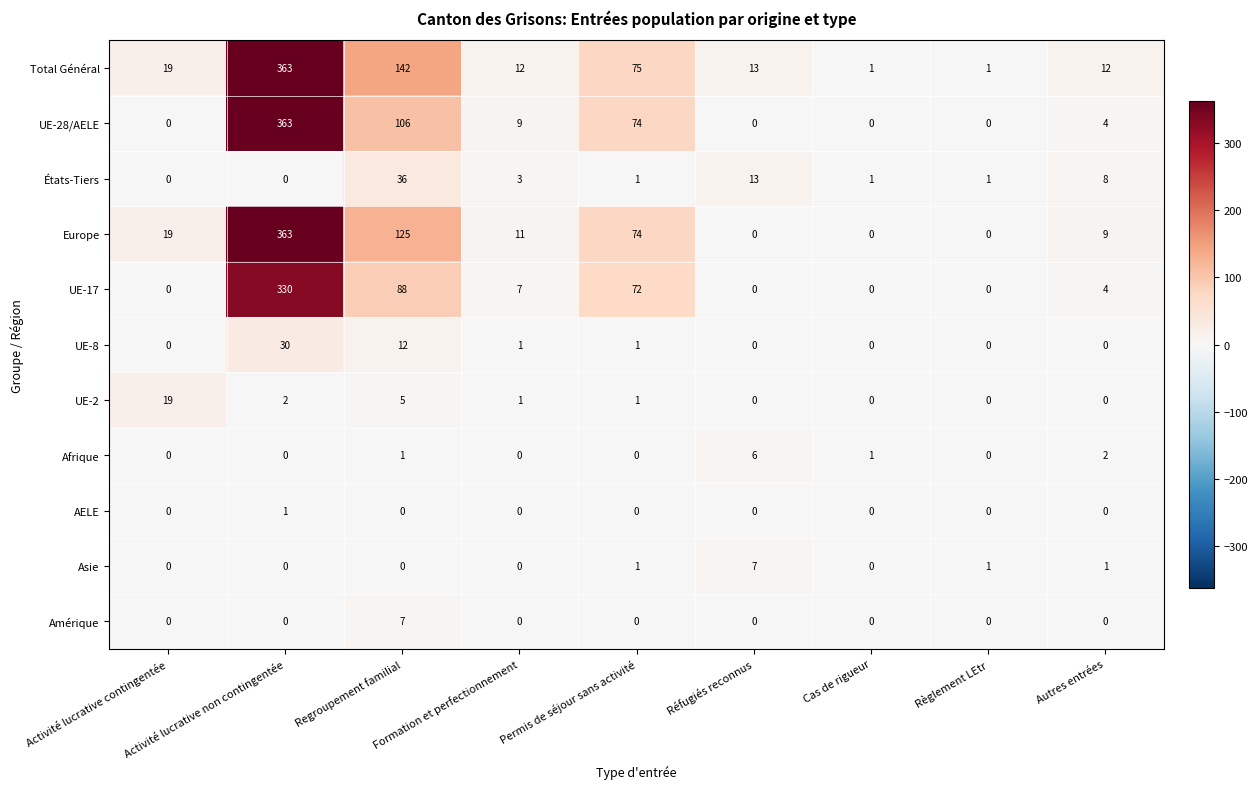

What is the maximum value shown in the chart?

363